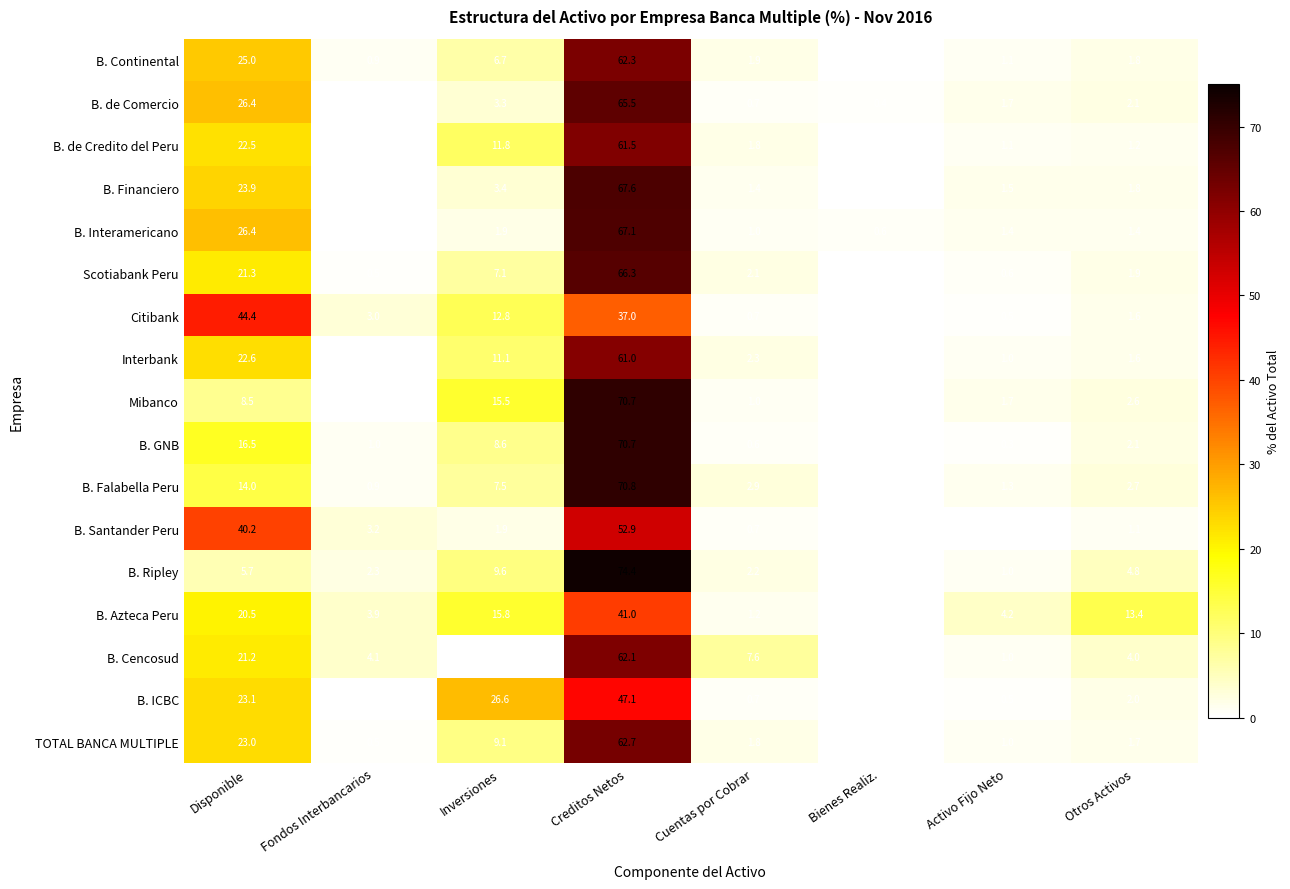

What is the sum of the B. de Credito del Peru values at Activo Fijo Neto and Disponible?

23.6